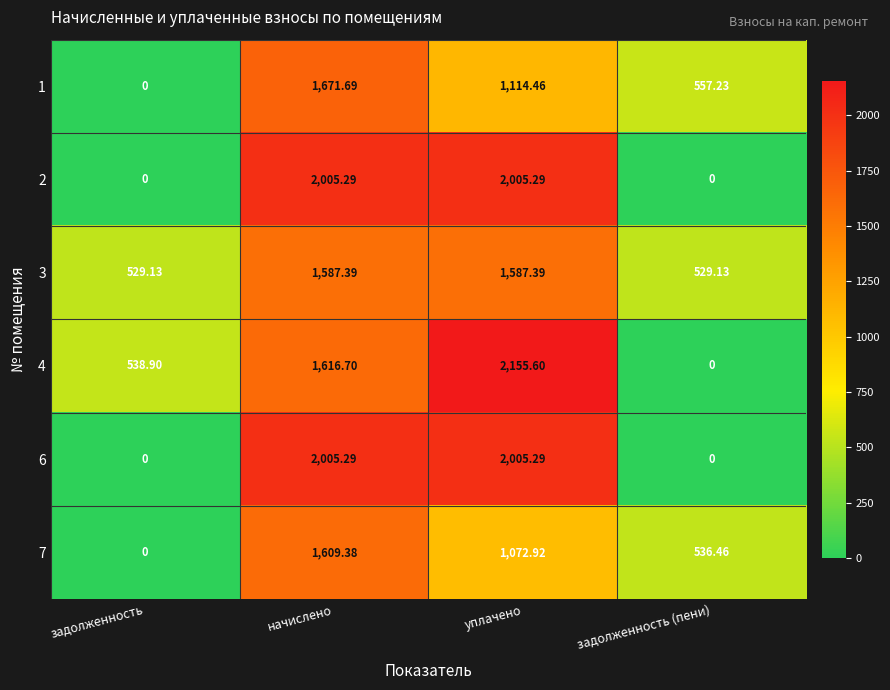

At how many categories does at least one series exceed 752?

2